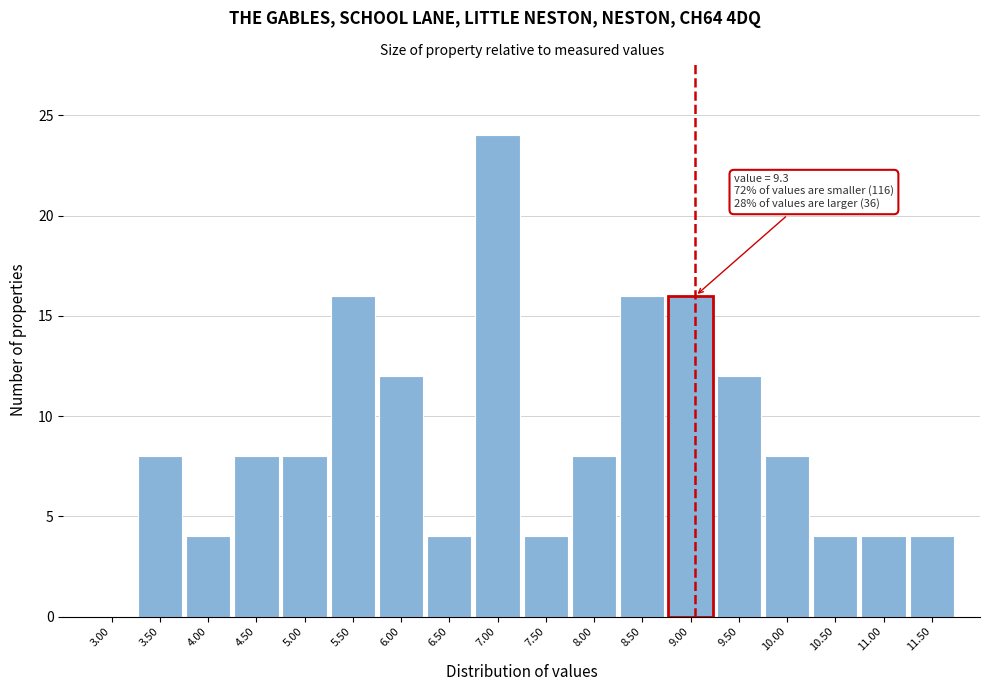

Reading left to right, list all the values displayed in this chart.

3.00=0	3.50=8	4.00=4	4.50=8	5.00=8	5.50=16	6.00=12	6.50=4	7.00=24	7.50=4	8.00=8	8.50=16	9.00=16	9.50=12	10.00=8	10.50=4	11.00=4	11.50=4